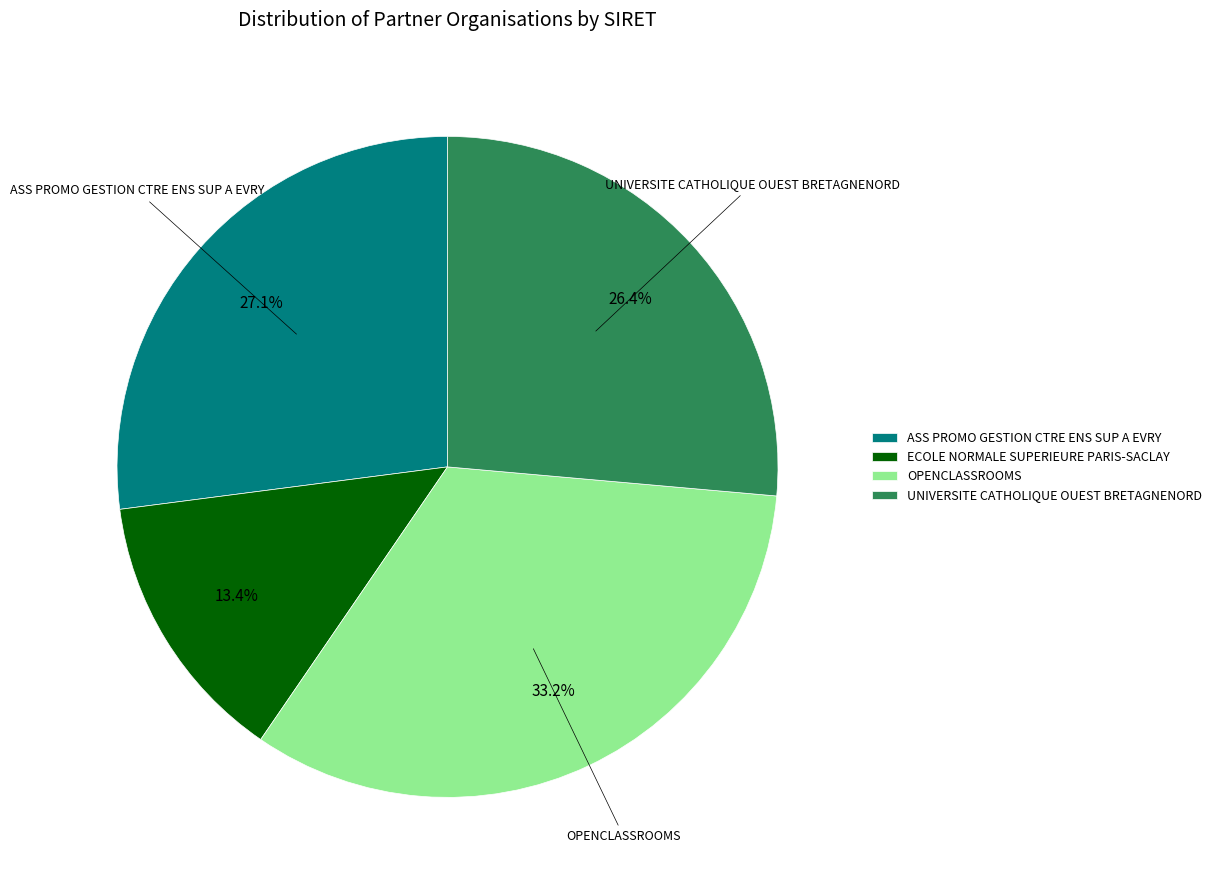

What is the smallest slice in the pie chart?

ECOLE NORMALE SUPERIEURE PARIS-SACLAY